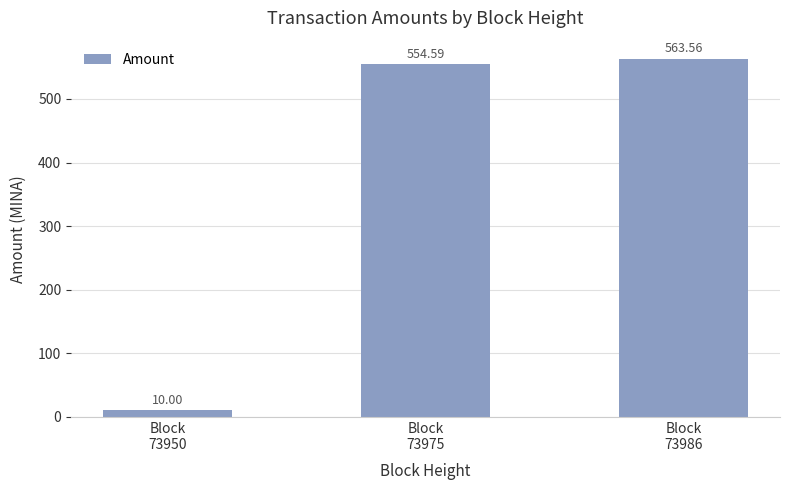

True or false: the data shows 554.6 at Block
73975.

True